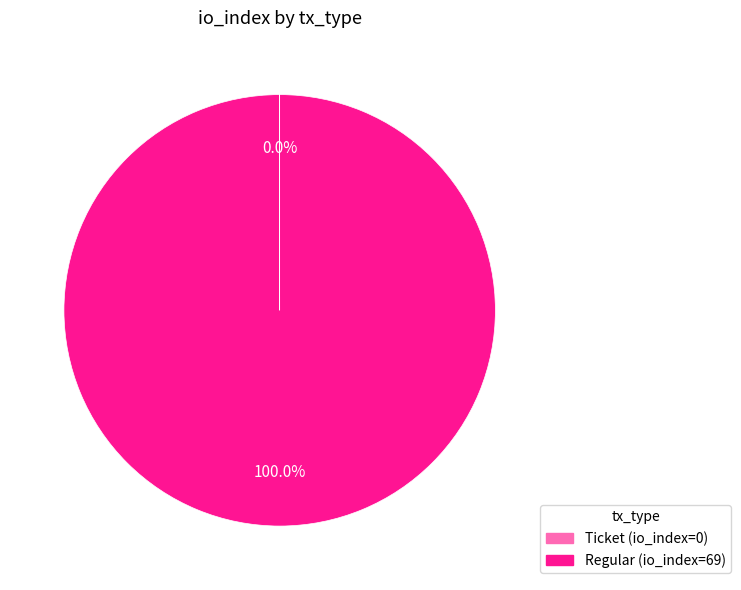

Is there a majority slice in this chart?

Yes